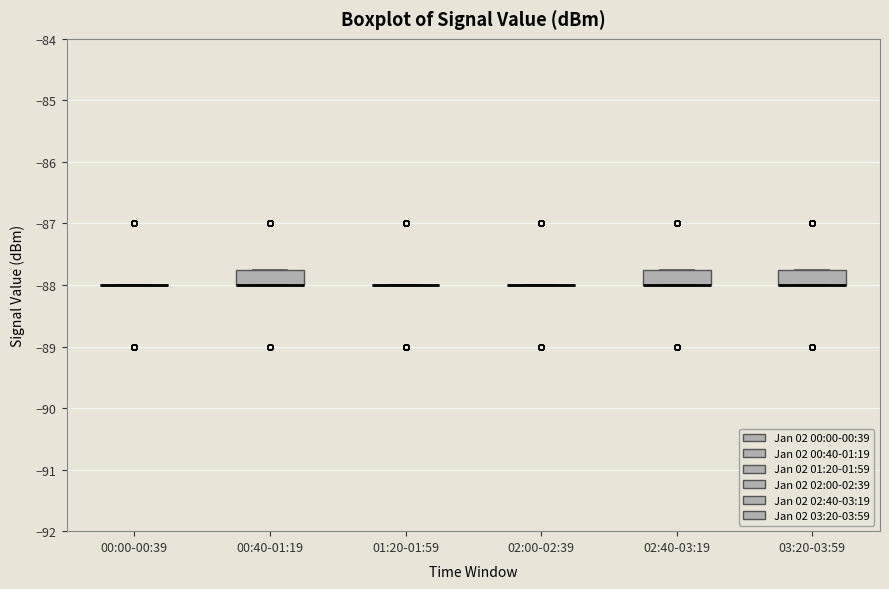

Reading left to right, read every box against the y-axis: the position of its median line, the range the box covers, and the ends of its whiskers. The values are not printed on the chart, so give them approximately, as read against the axis.

00:00-00:39: box collapsed to a line at -88.0, whiskers -88.0 to -88.0
00:40-01:19: median -88.0 (drawn on the box's lower edge), box -88.0 to -87.7, whiskers -88.0 to -87.7
01:20-01:59: box collapsed to a line at -88.0, whiskers -88.0 to -88.0
02:00-02:39: box collapsed to a line at -88.0, whiskers -88.0 to -88.0
02:40-03:19: median -88.0 (drawn on the box's lower edge), box -88.0 to -87.7, whiskers -88.0 to -87.7
03:20-03:59: median -88.0 (drawn on the box's lower edge), box -88.0 to -87.7, whiskers -88.0 to -87.7